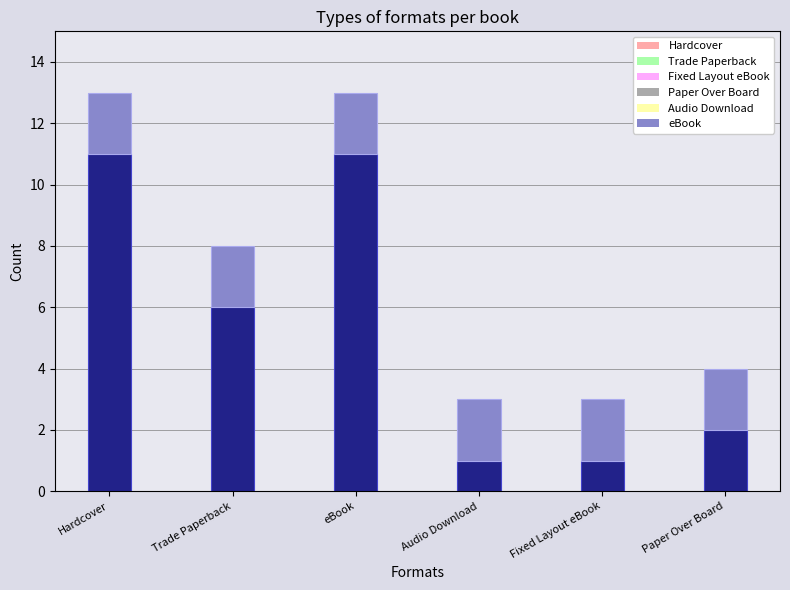

What is the average value of the Hardcover series?

5